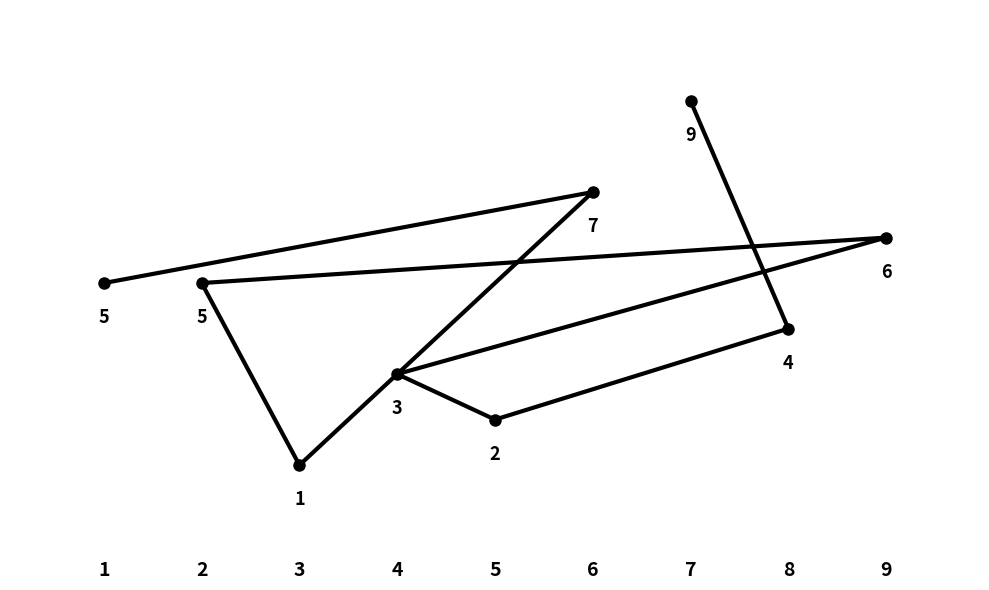

At which category does the data reach its first local valley?

3